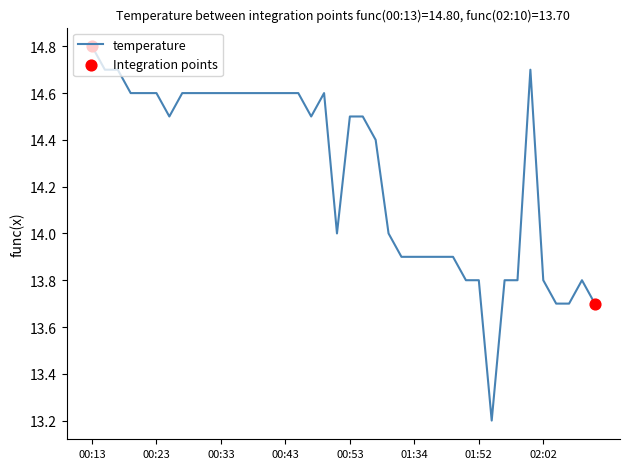

What is the smallest value displayed?

13.2